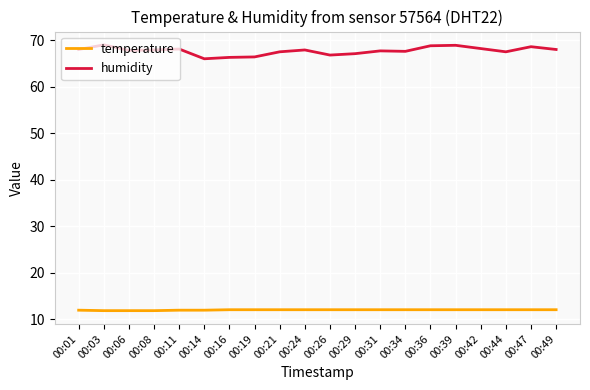

Which series has the largest total across all categories?

humidity